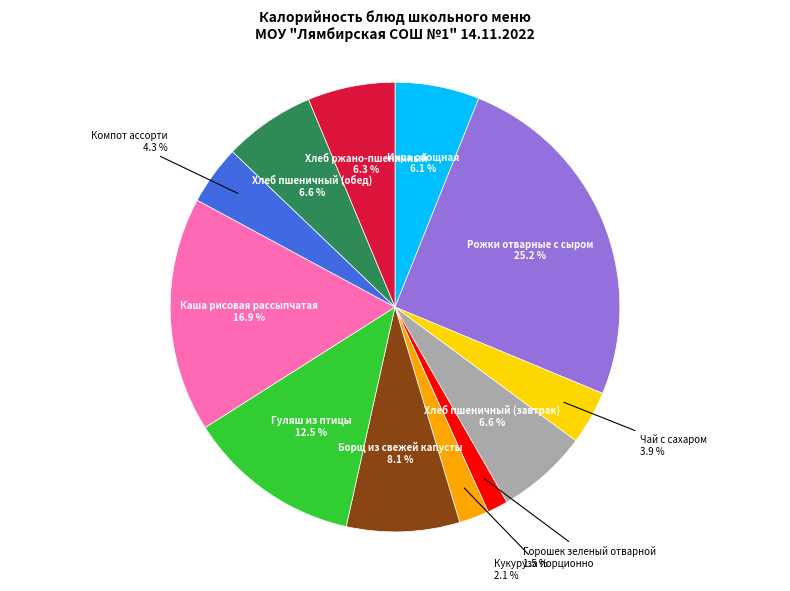

How many segments does this pie chart have?

12